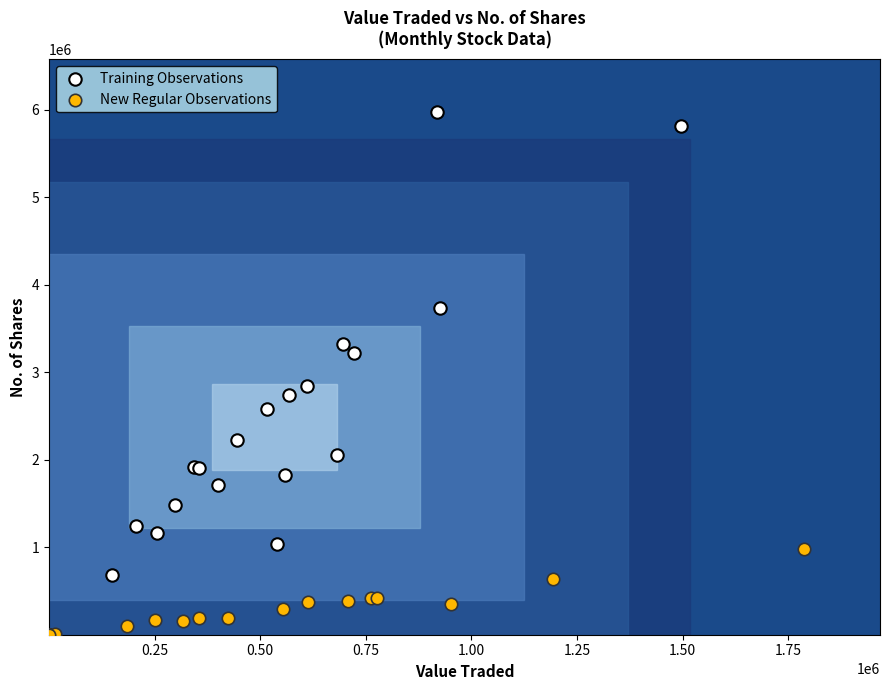

Which series has the widest spread of Y values?

Training Observations